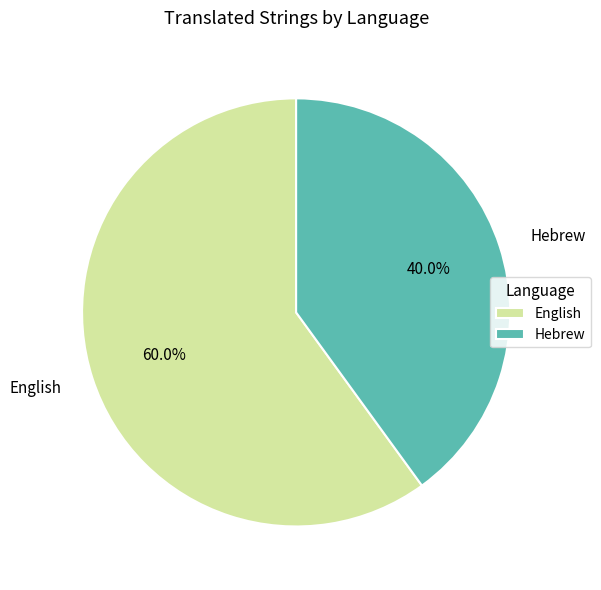

Does any single category account for the majority?

Yes